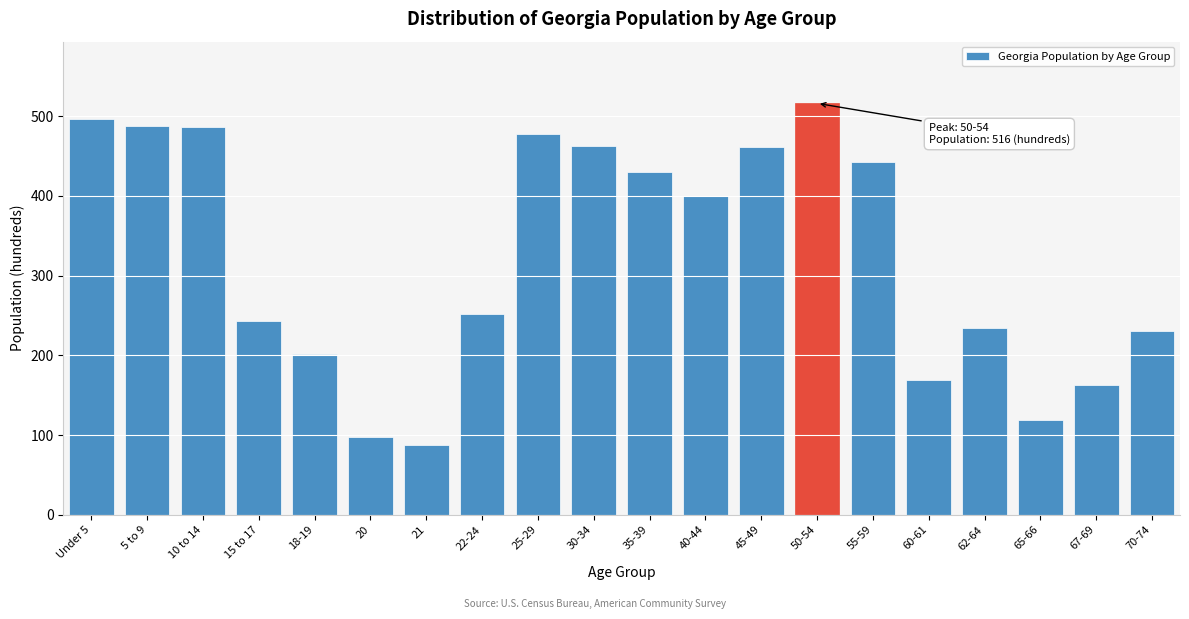

What is the difference between the maximum and second lowest values?

418